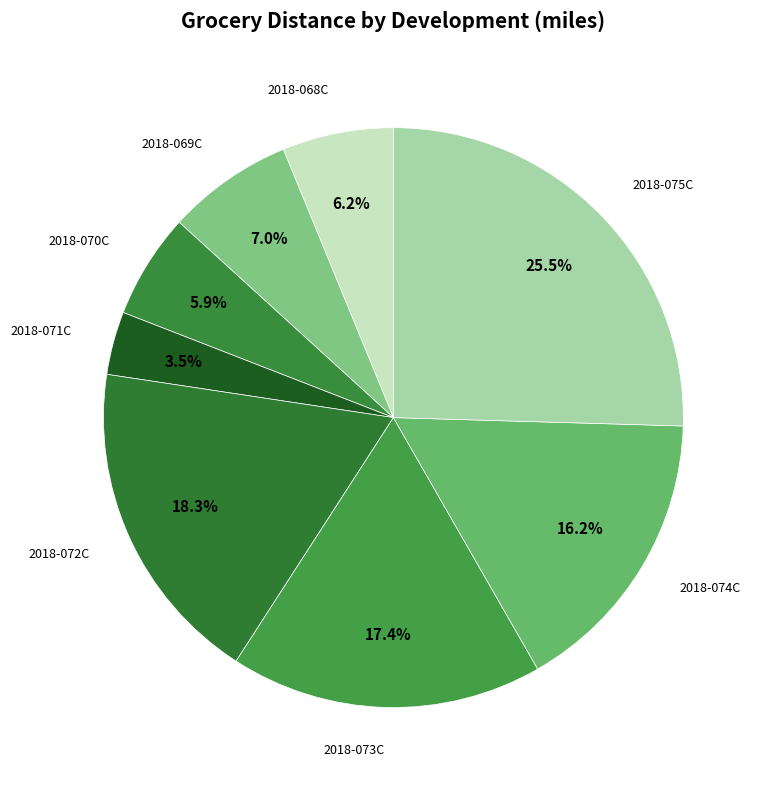

Which category has the biggest portion of the pie?

2018-075C